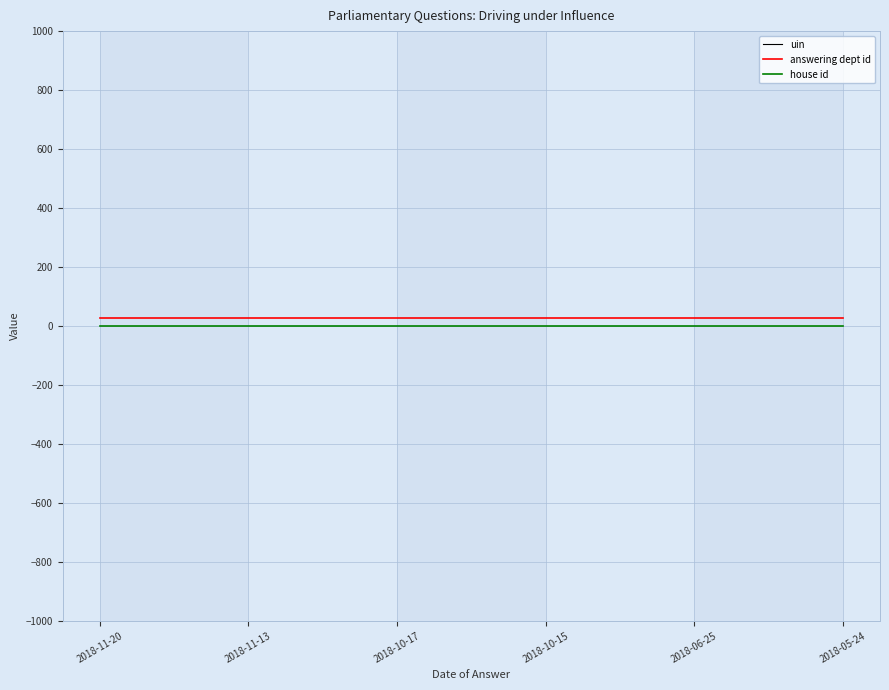

Between 2018-06-25 and 2018-05-24, which series saw the biggest shift?

uin